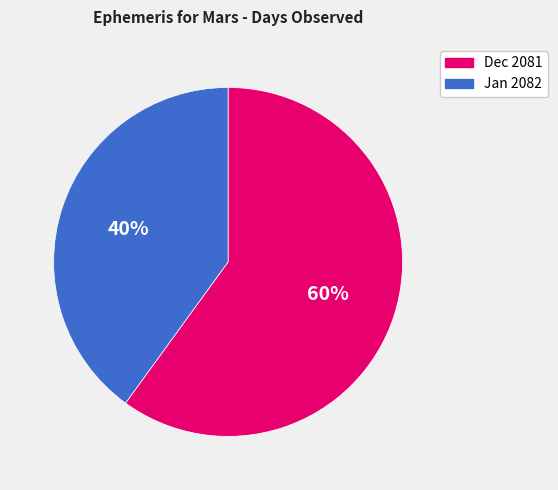

Approximately how many times larger is the value at Dec 2081 compared to Jan 2082?

1.5